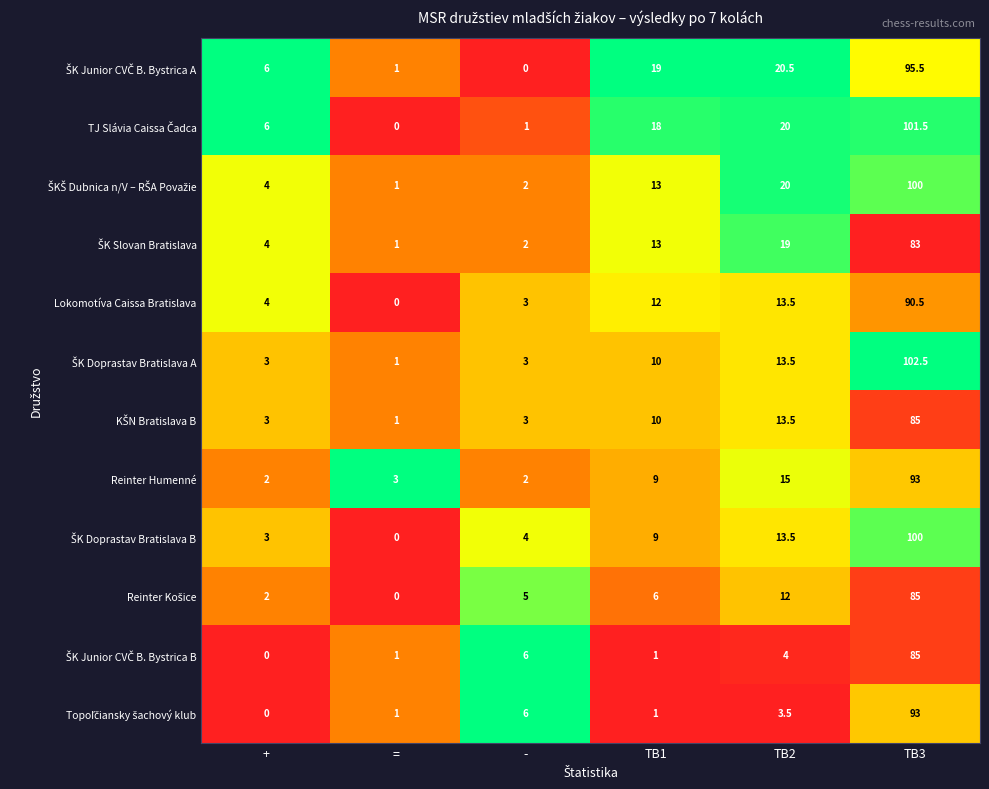

What is the difference between the highest and lowest values at TB1?

18.0